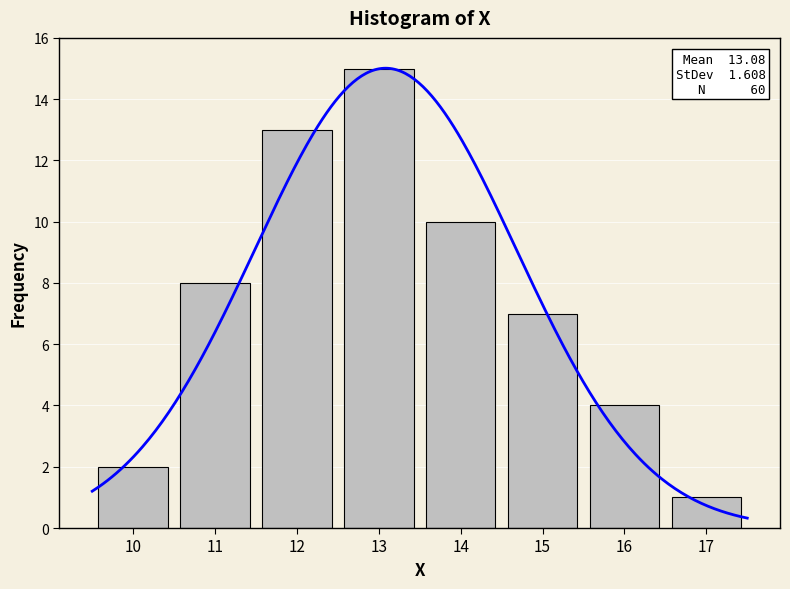

True or false: the data shows 13 at 12.

True